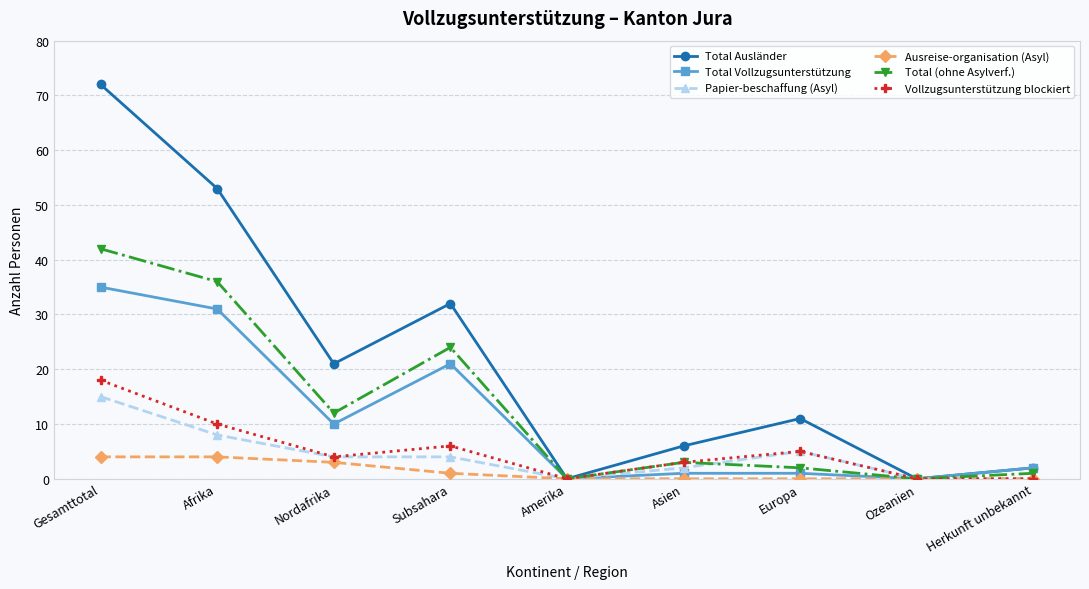

The Vollzugsunterstützung blockiert series shows 6 at Subsahara. True or false?

True